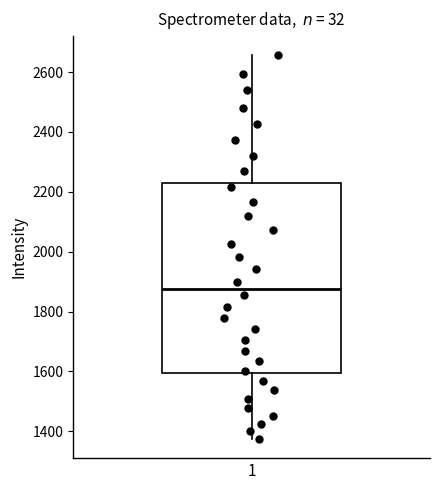

Read this box plot against the y-axis: the position of the median line, the range covered by the box, and the ends of both whiskers. The values are not printed on the chart, so give them approximately, as read against the axis.

median 1880, box 1600 to 2220, whiskers 1380 to 2660